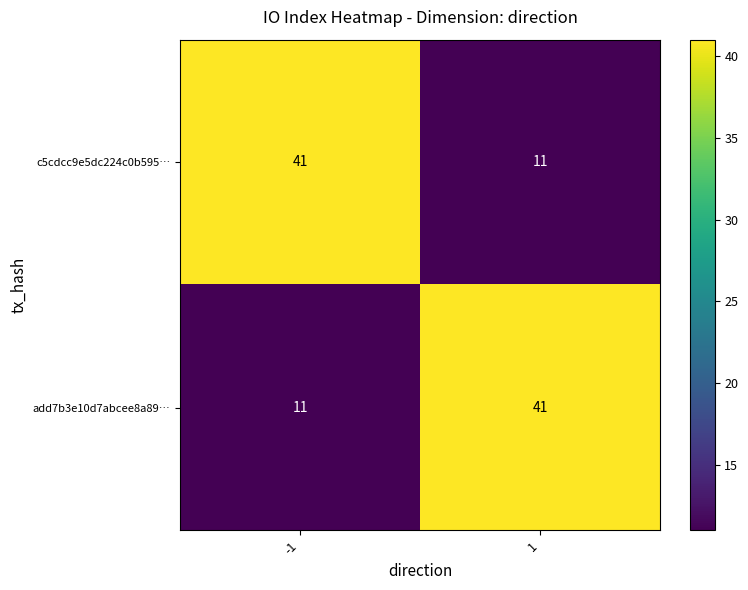

Is the value of add7b3e10d7abcee8a89… at 1 greater than the value of c5cdcc9e5dc224c0b595… at 1?

Yes